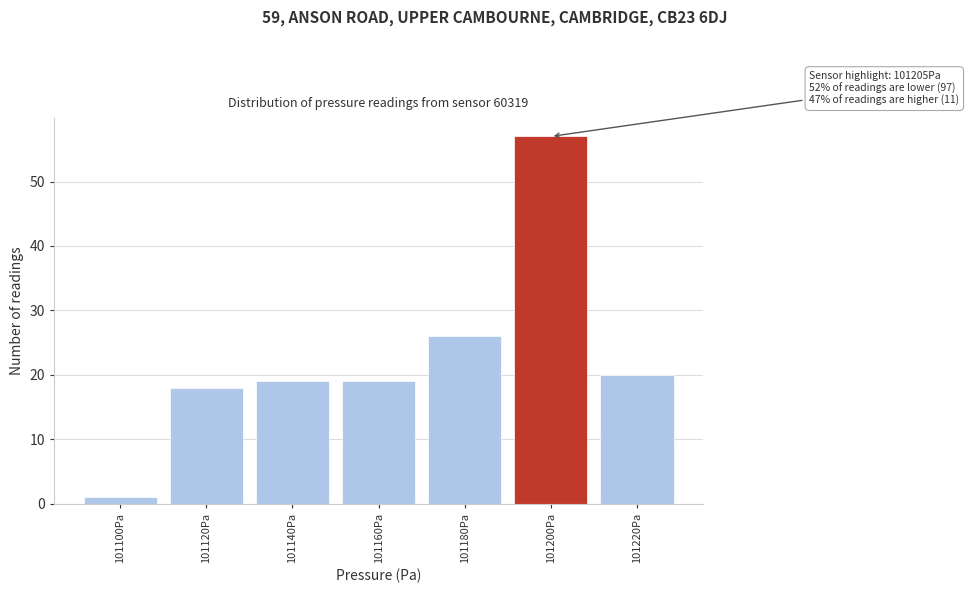

Reading right to left, list all the values displayed in this chart.

101220Pa=20	101200Pa=57	101180Pa=26	101160Pa=19	101140Pa=19	101120Pa=18	101100Pa=1